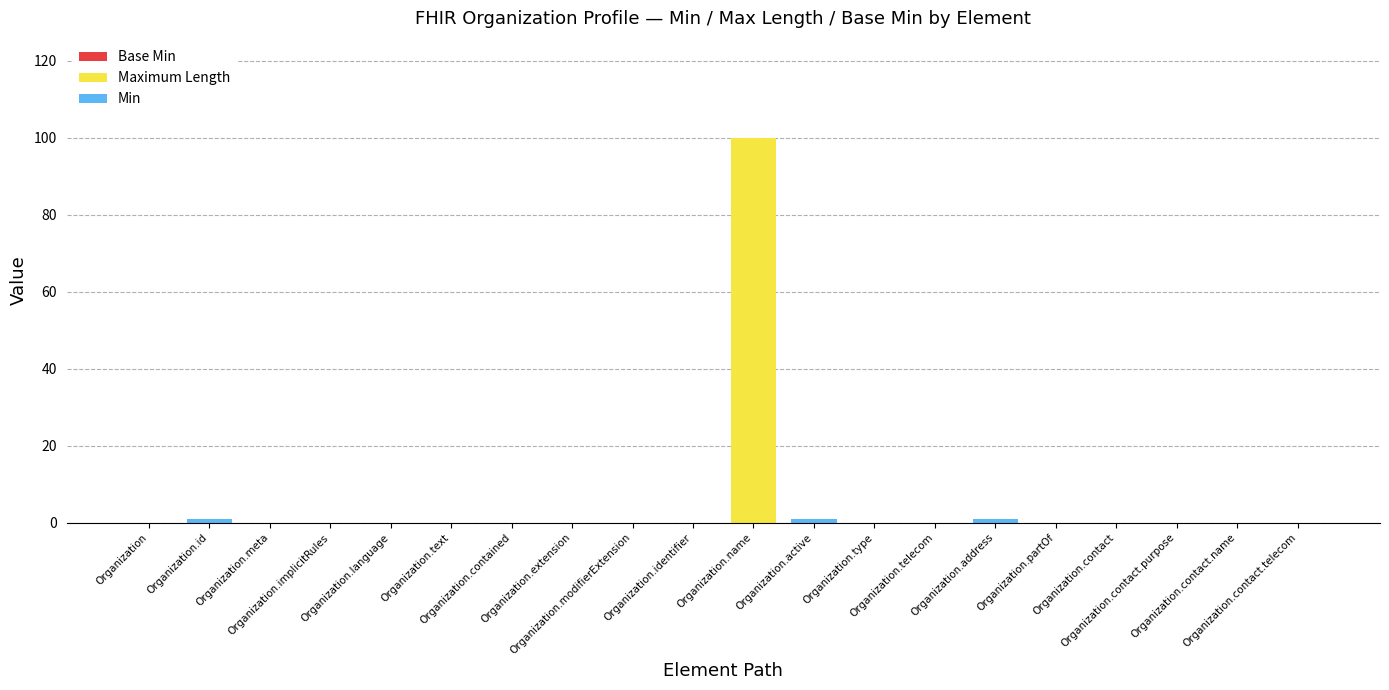

What is the maximum value for Maximum Length?

100